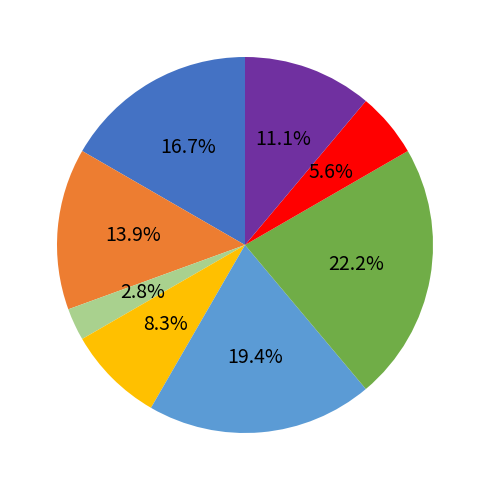

Is there a majority slice in this chart?

No